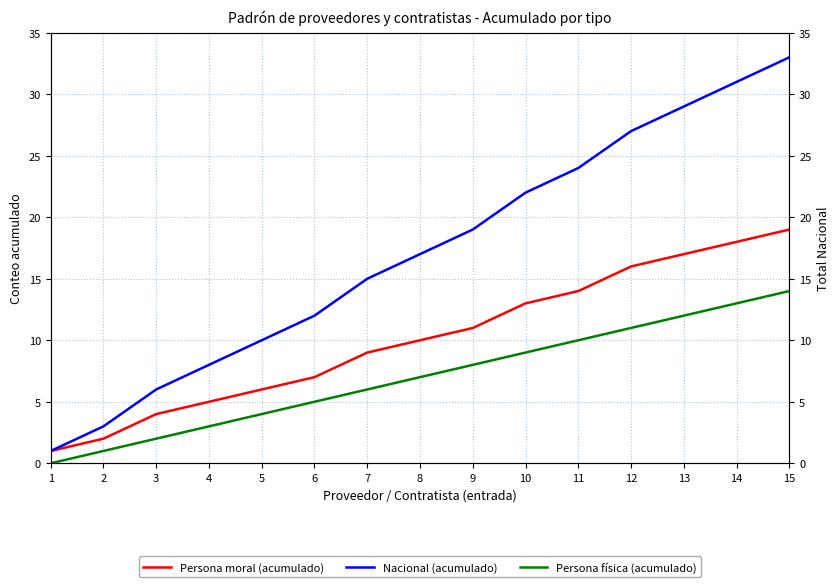

True or false: Persona moral (acumulado) and Nacional (acumulado) intersect in this chart.

False